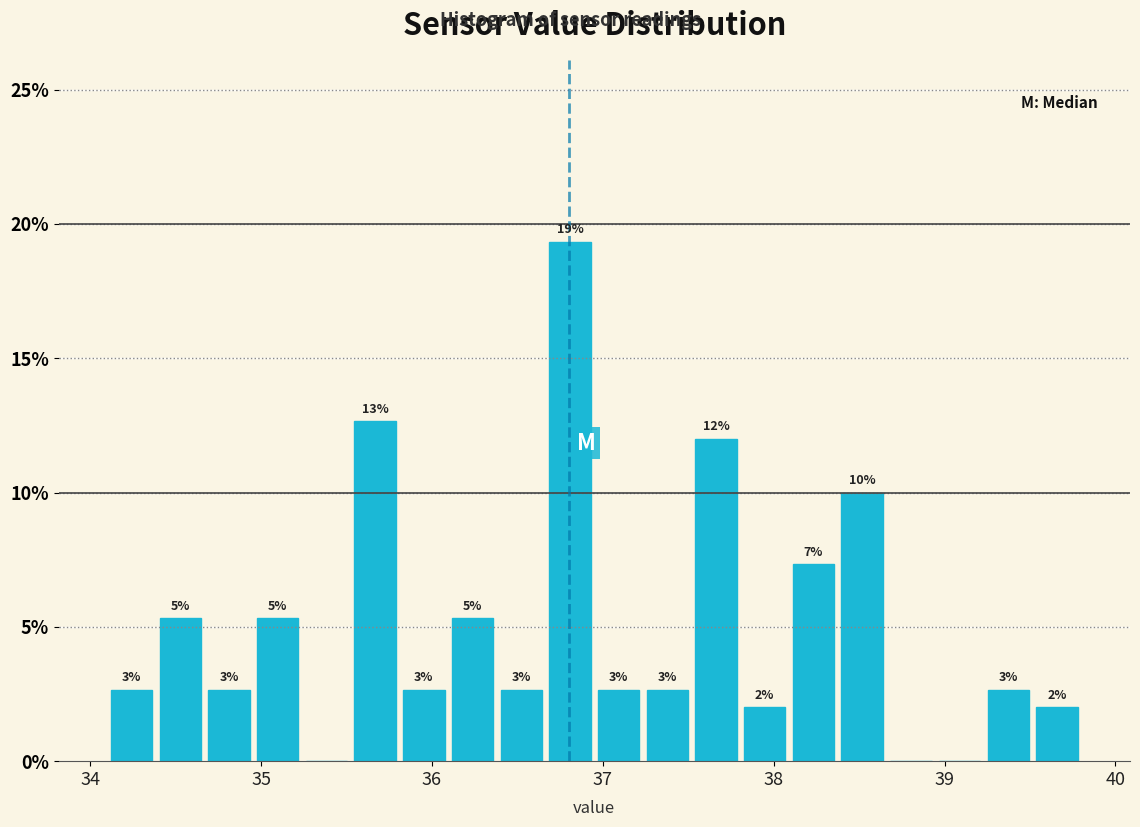

Read against the x-axis, roughly where is the centre of the tallest bar?

36.8